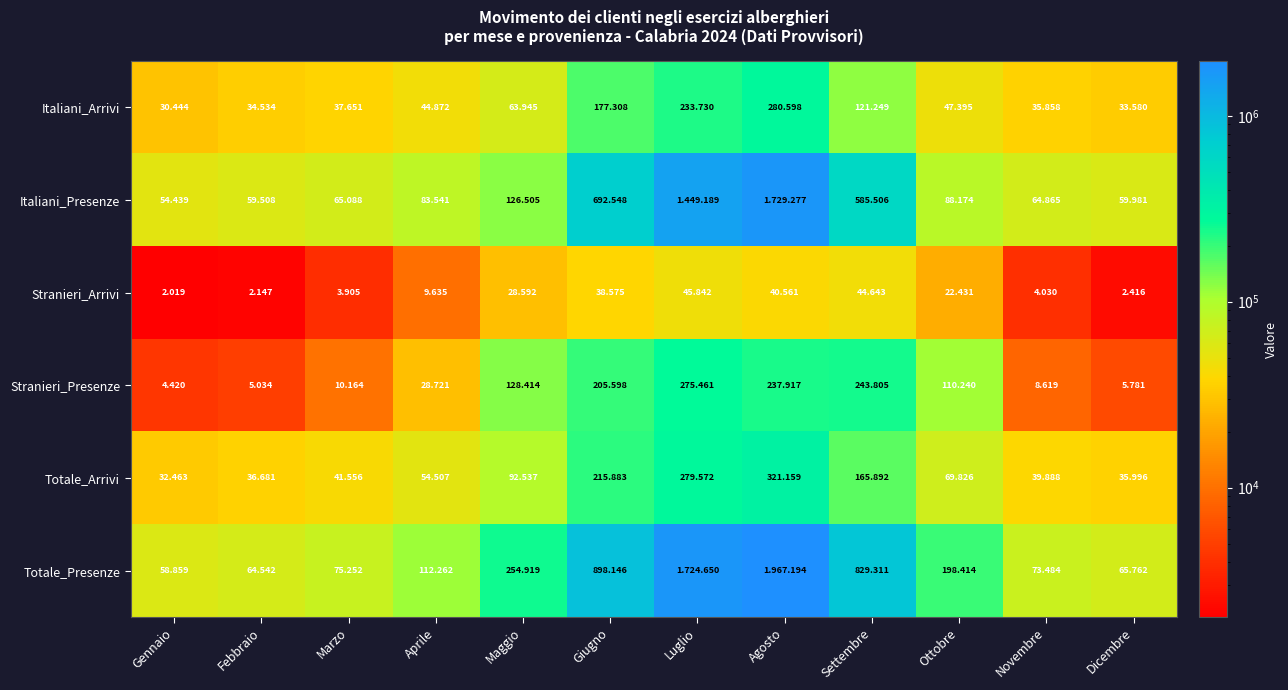

What is the average value of the Italiani_Presenze series?

421552